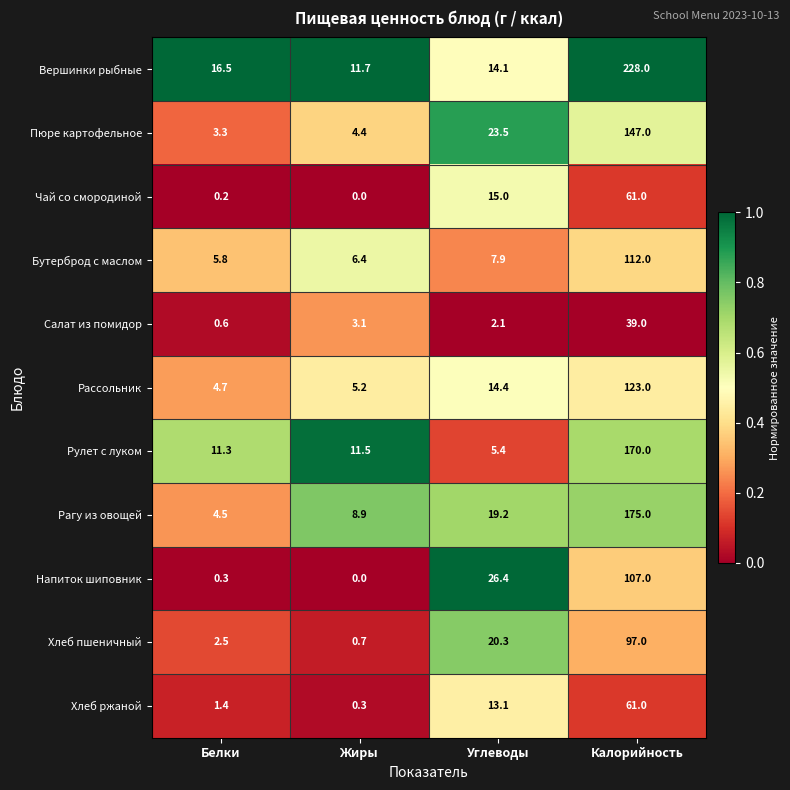

At which label does Салат из помидор first exceed 3?

Жиры